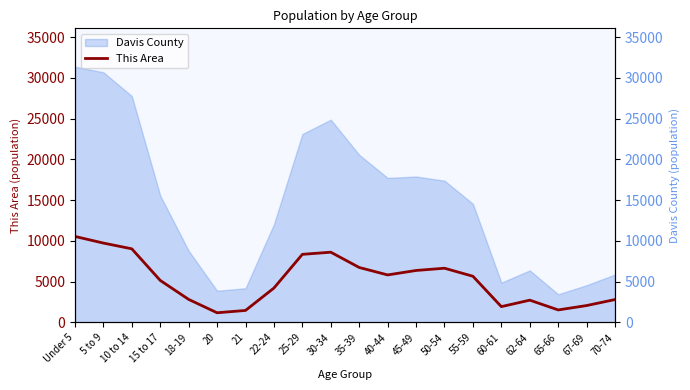

At which category does the chart reach its minimum across all series?

20